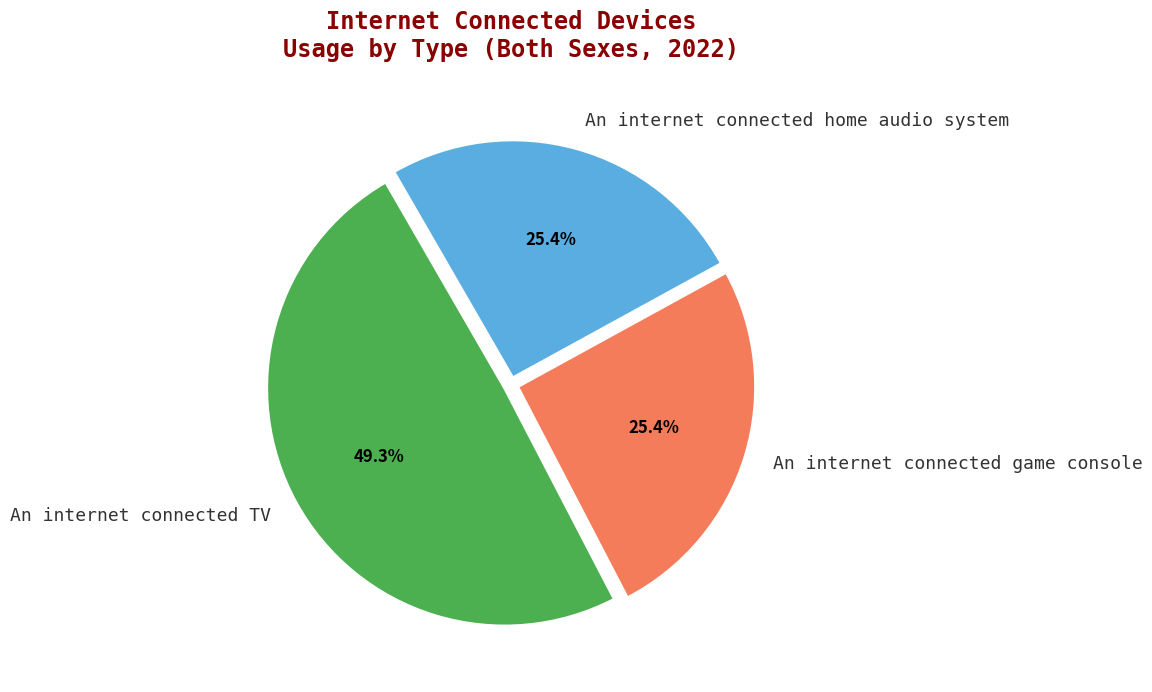

True or false: An internet connected TV accounts for 49% of the total.

True